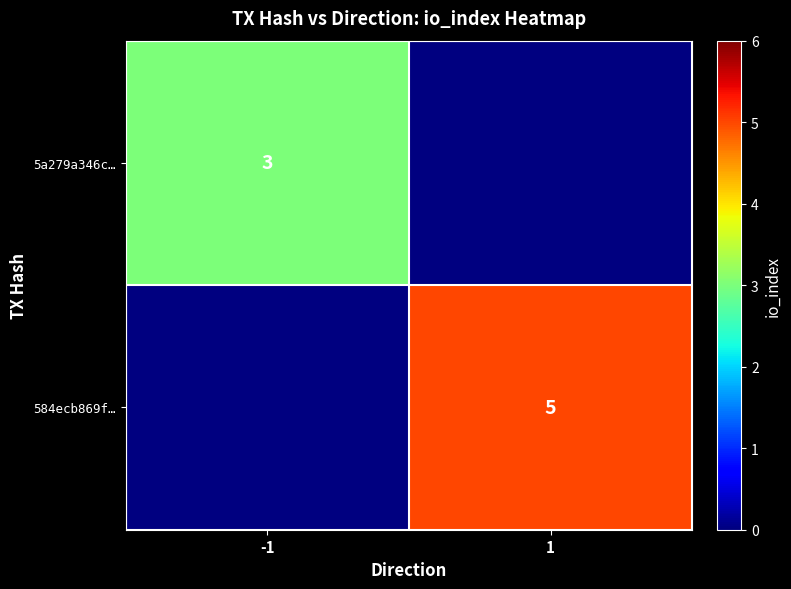

The 5a279a346c… series shows 4 at -1. True or false?

False